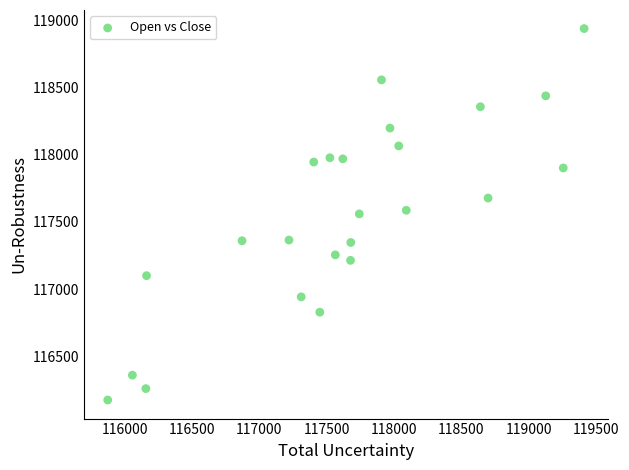

What is the range of X values (max minus min)?

3536